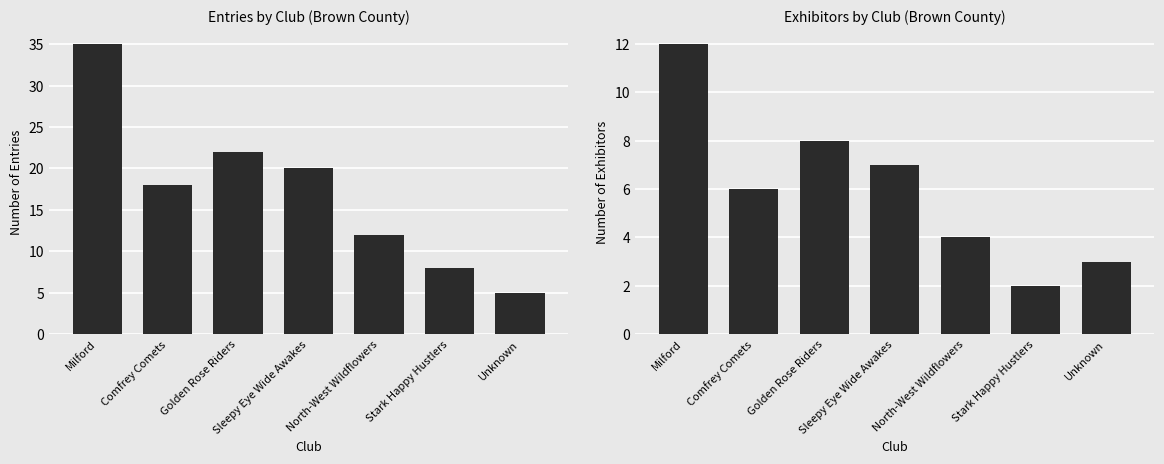

What position from the right is Milford?

7